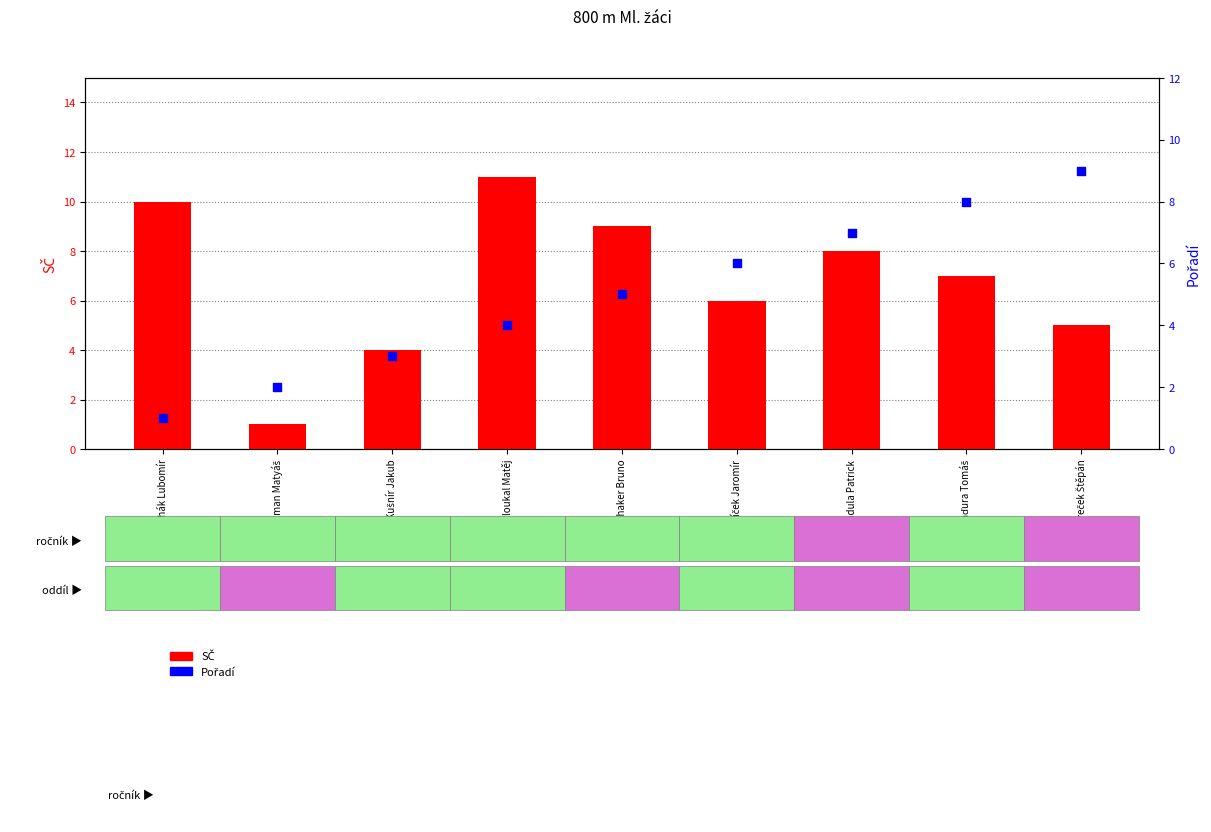

Is the value of SČ at Řehák Lubomír greater than the value of Pořadí at Penhaker Bruno?

Yes